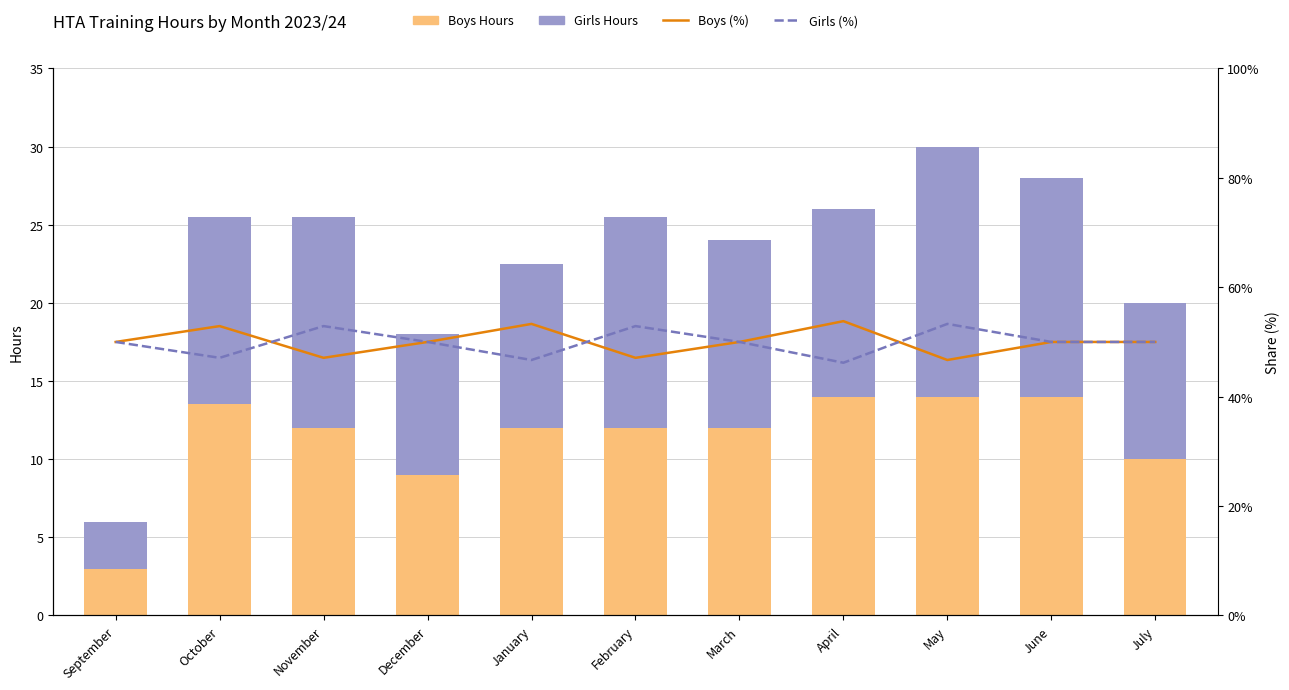

What is the label of the 7th bar from the left?

March